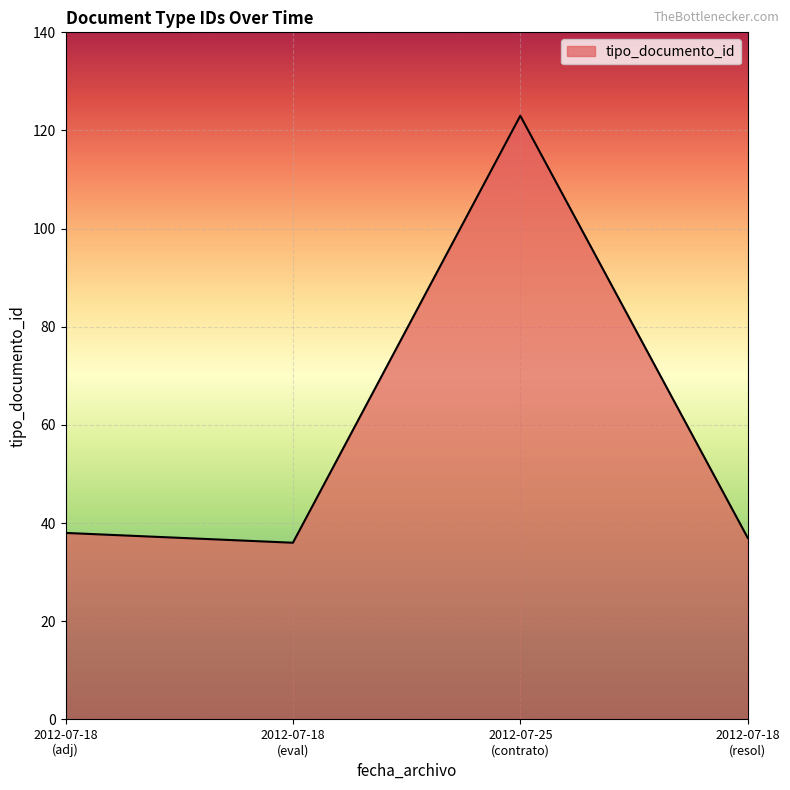

Reading left to right, what are all the values shown in this chart?

38	36	123	37